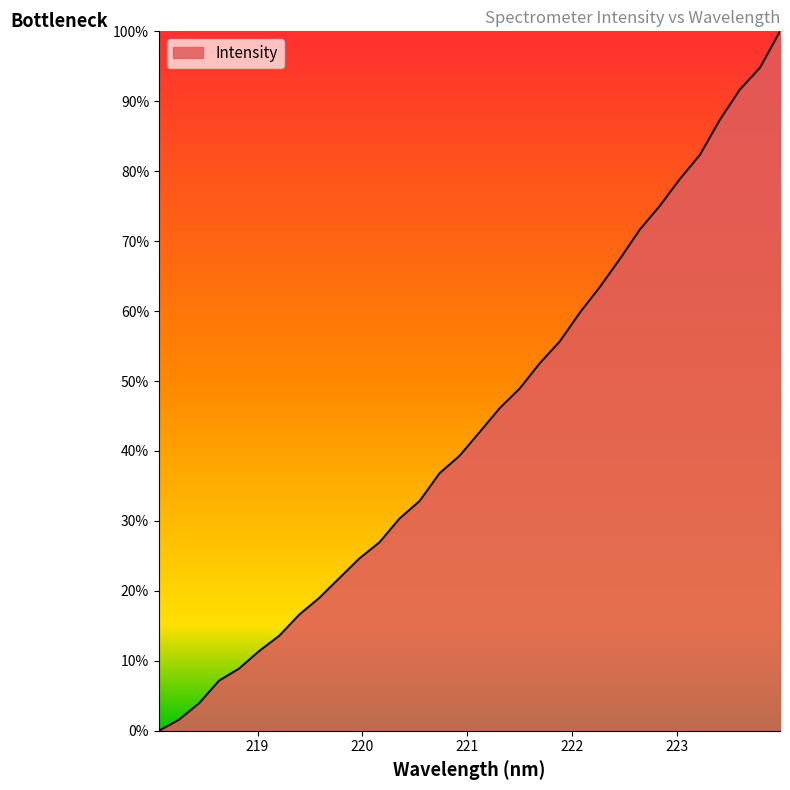

What is the difference between the maximum and minimum values?

100.0